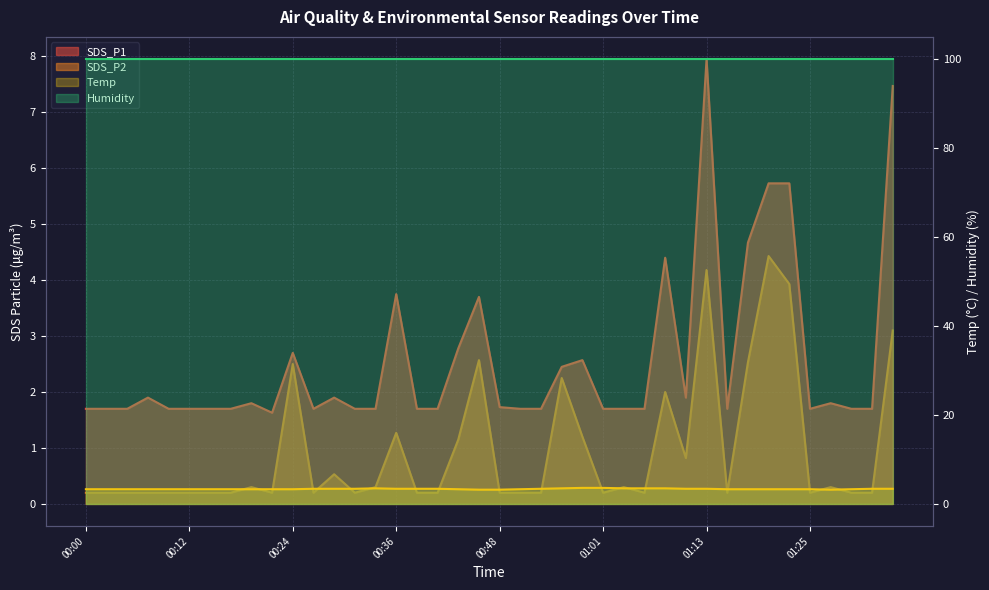

Which series changed the most between 00:41 and 01:25?

Temp